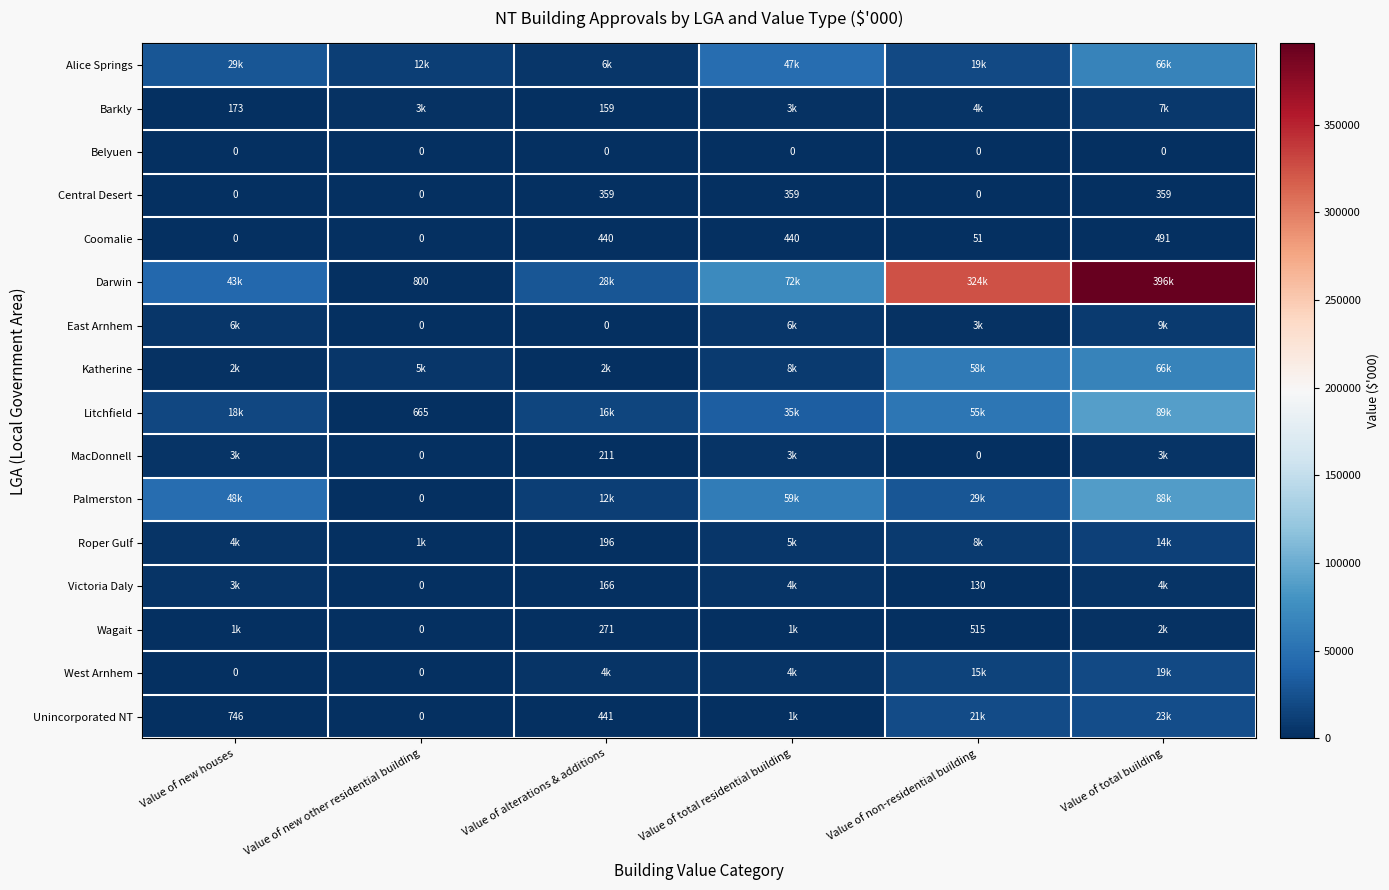

True or false: Barkly has a value of 159.0 at Value of alterations & additions.

True